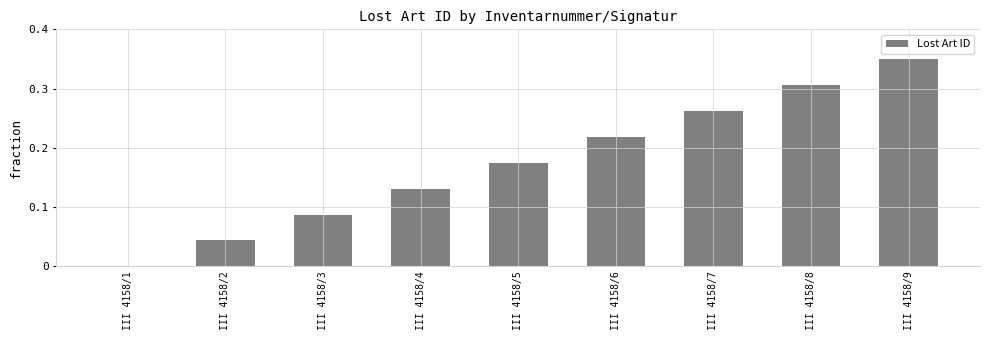

True or false: the data shows 0.0 at III 4158/2.

True